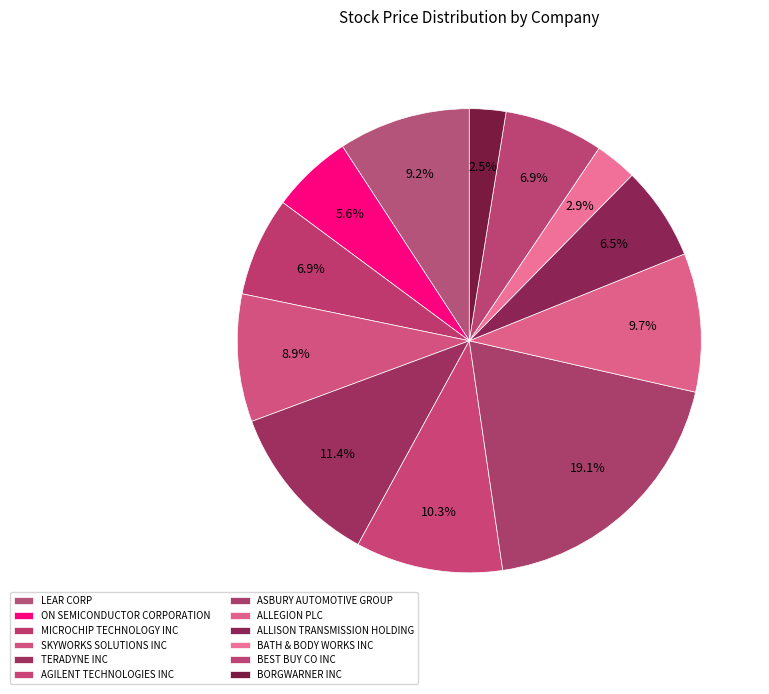

Which slice is the smallest?

BORGWARNER INC